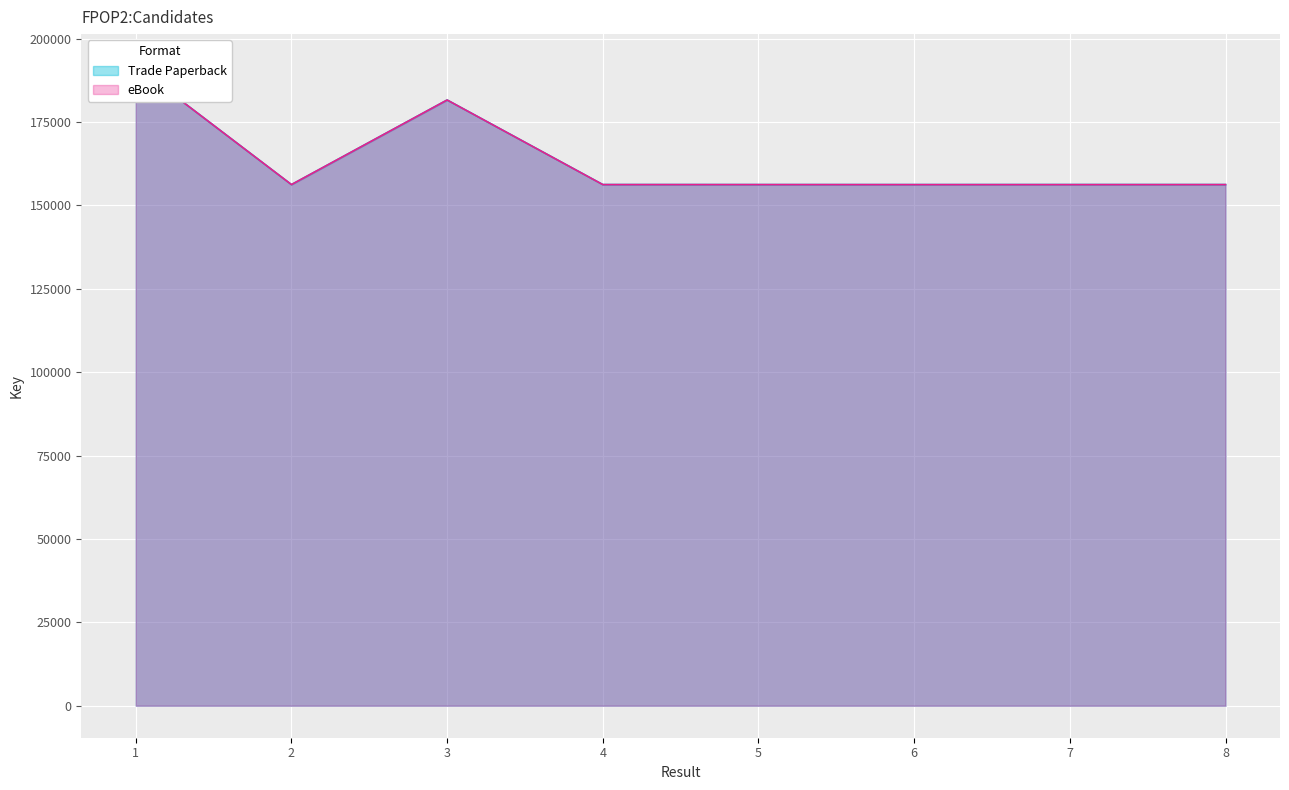

In eBook, how many points are lower than both neighbors (excluding endpoints)?

3